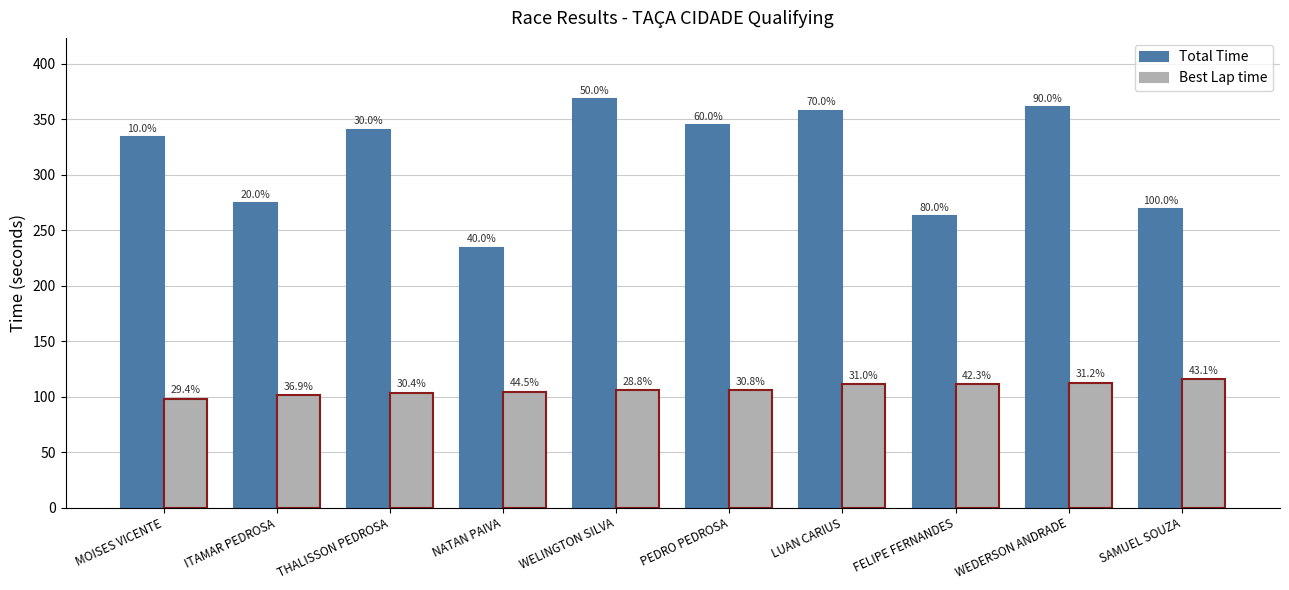

What is the spread (max minus min) of values at WELINGTON SILVA?

262.1